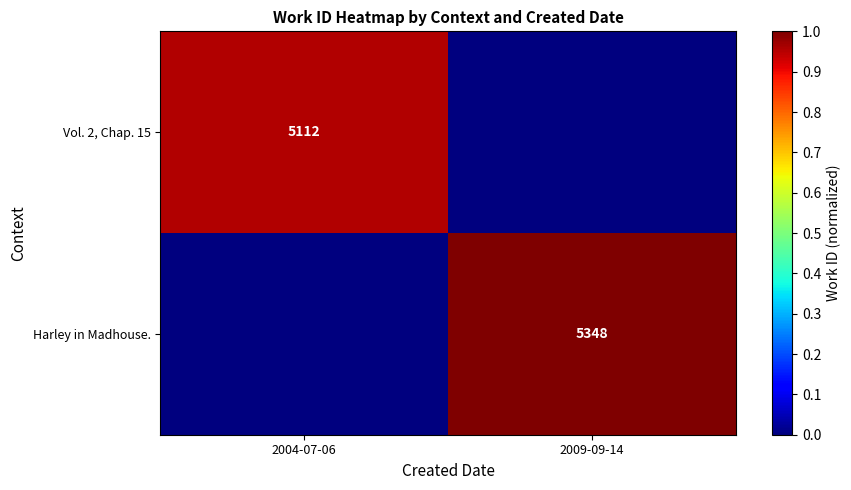

The Harley in Madhouse. series shows 5348 at 2009-09-14. True or false?

True